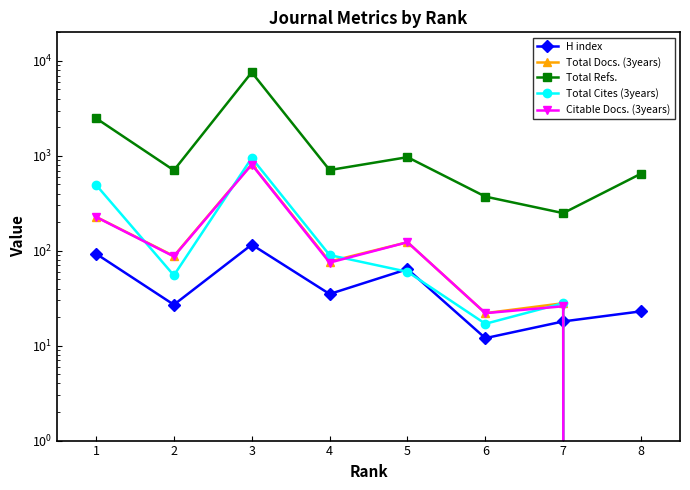

True or false: Citable Docs. (3years) and Total Cites (3years) cross at least once.

True